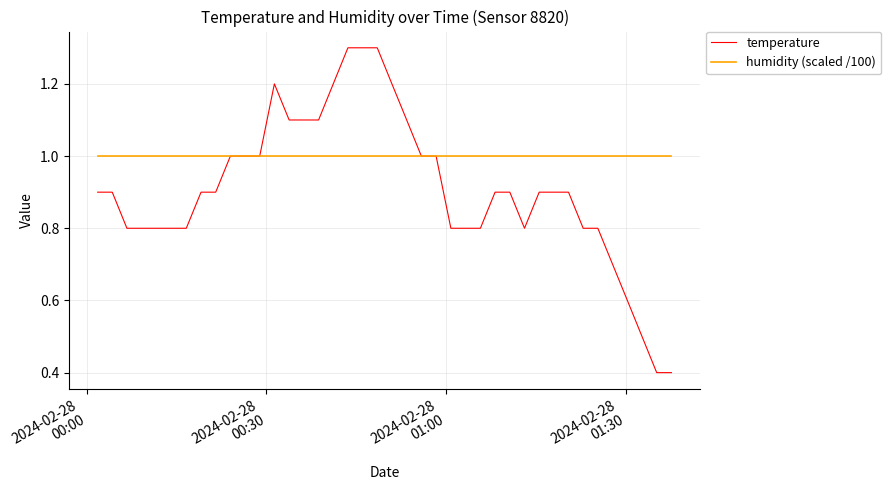

What is the greatest value displayed?

1.3